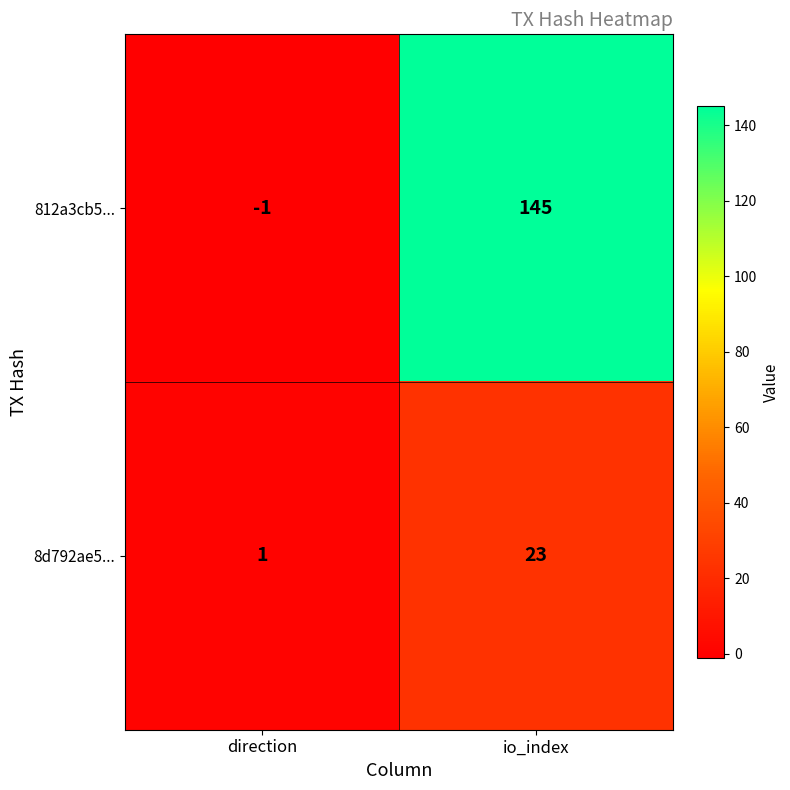

What is the greatest value displayed?

145